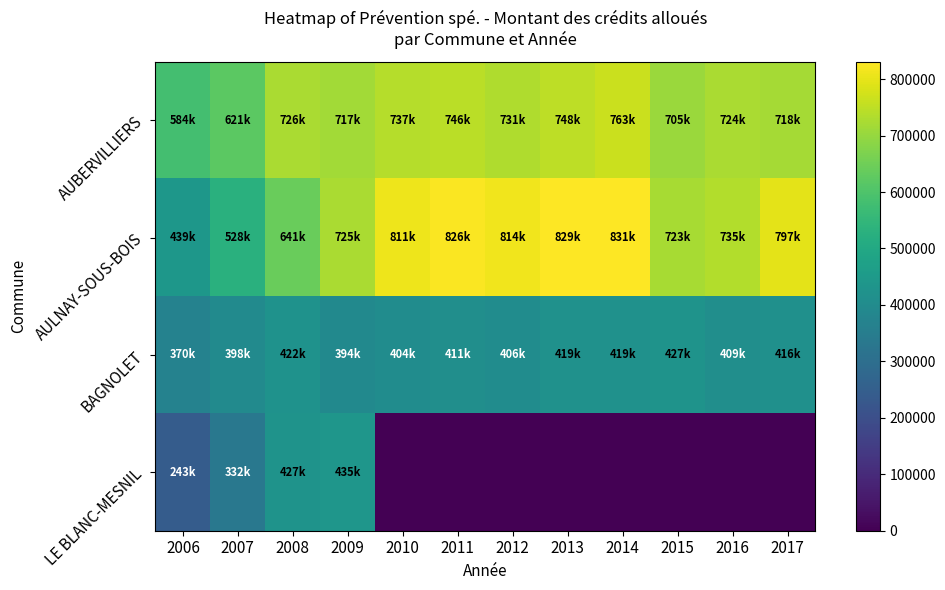

At 2014, list the series in order from smallest to largest.

LE BLANC-MESNIL, BAGNOLET, AUBERVILLIERS, AULNAY-SOUS-BOIS